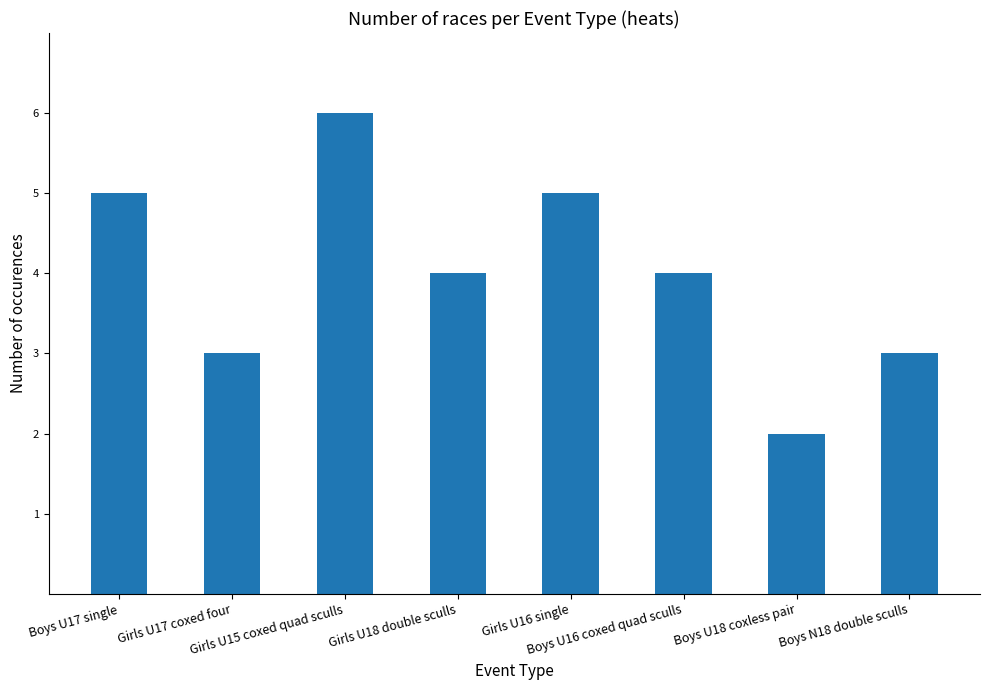

What is the label of the 3rd bar from the right?

Boys U16 coxed quad sculls